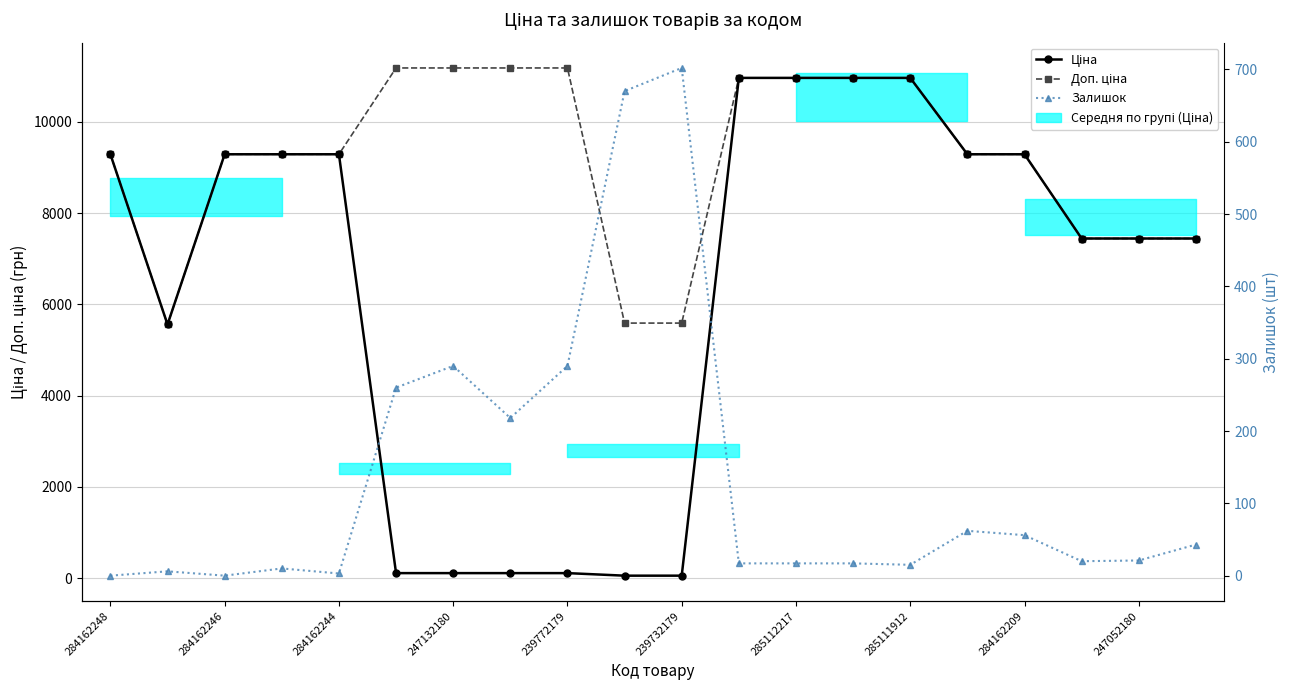

What is the value of the Залишок point at the 4th from the left?

10.0